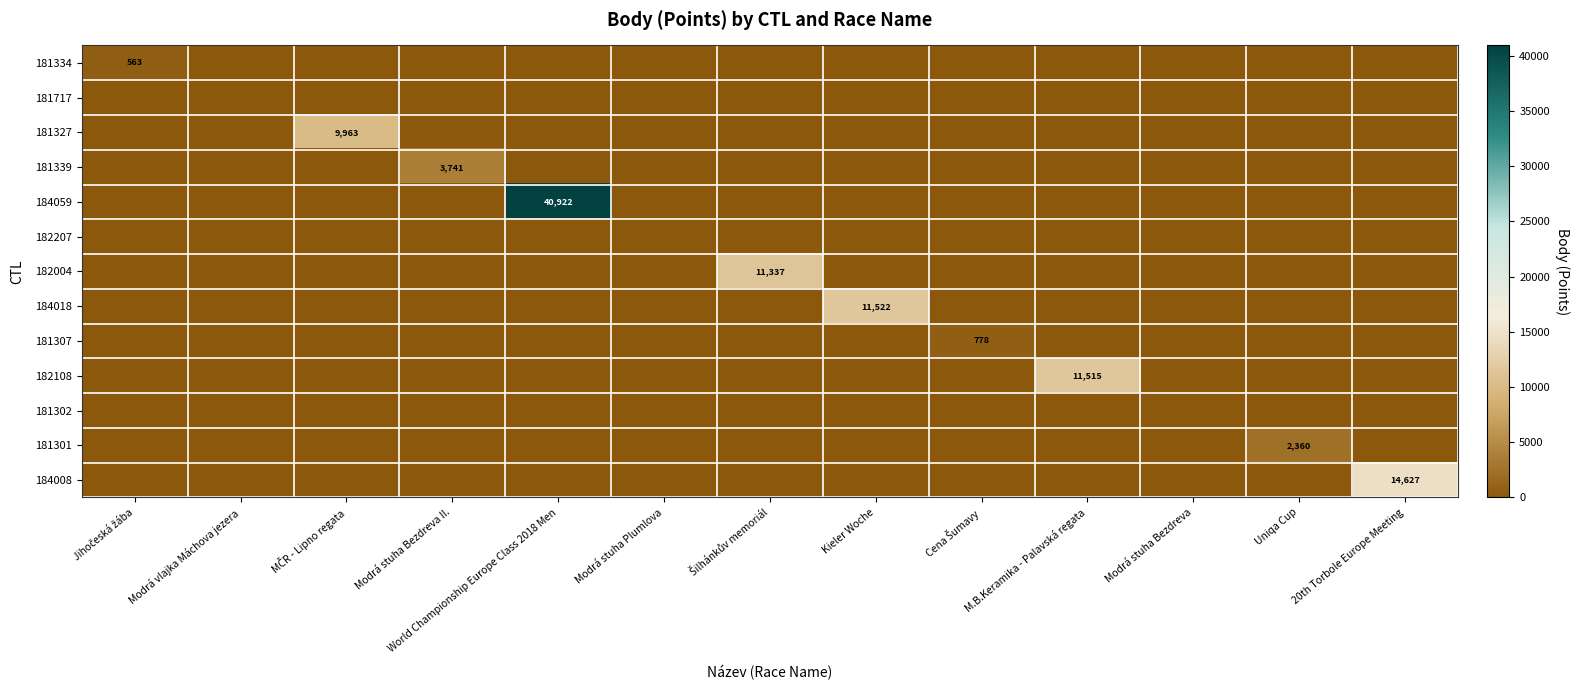

At how many categories does at least one series exceed 24107?

1